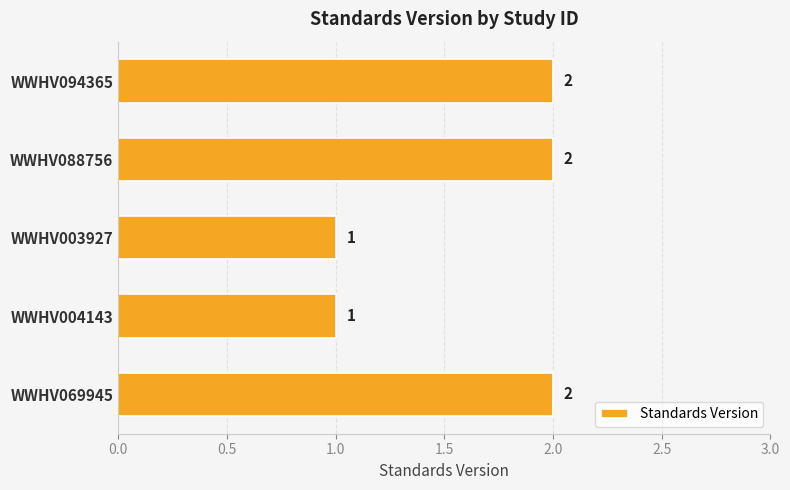

What is the ratio of the value at WWHV003927 to the value at WWHV088756?

0.5